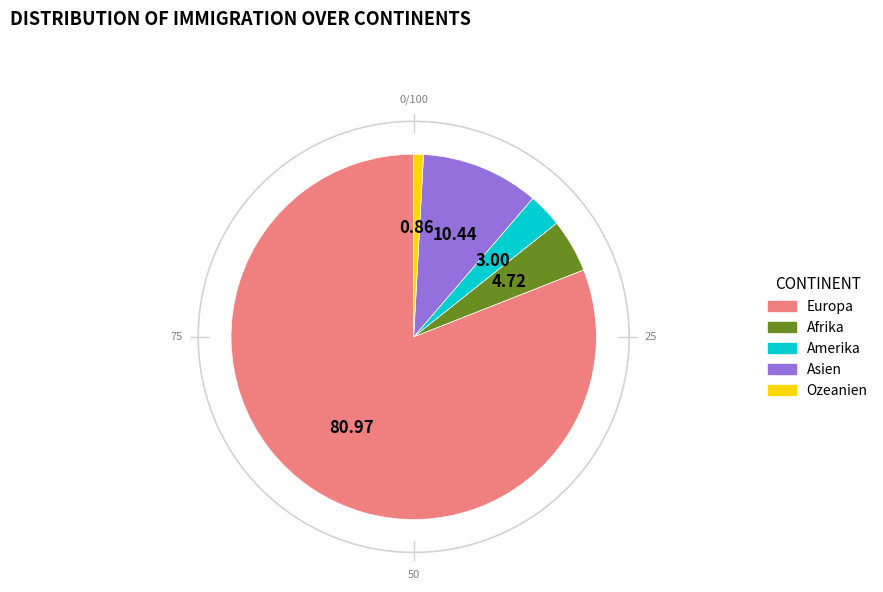

Rank the categories by value from highest to lowest.

Europa, Asien, Afrika, Amerika, Ozeanien